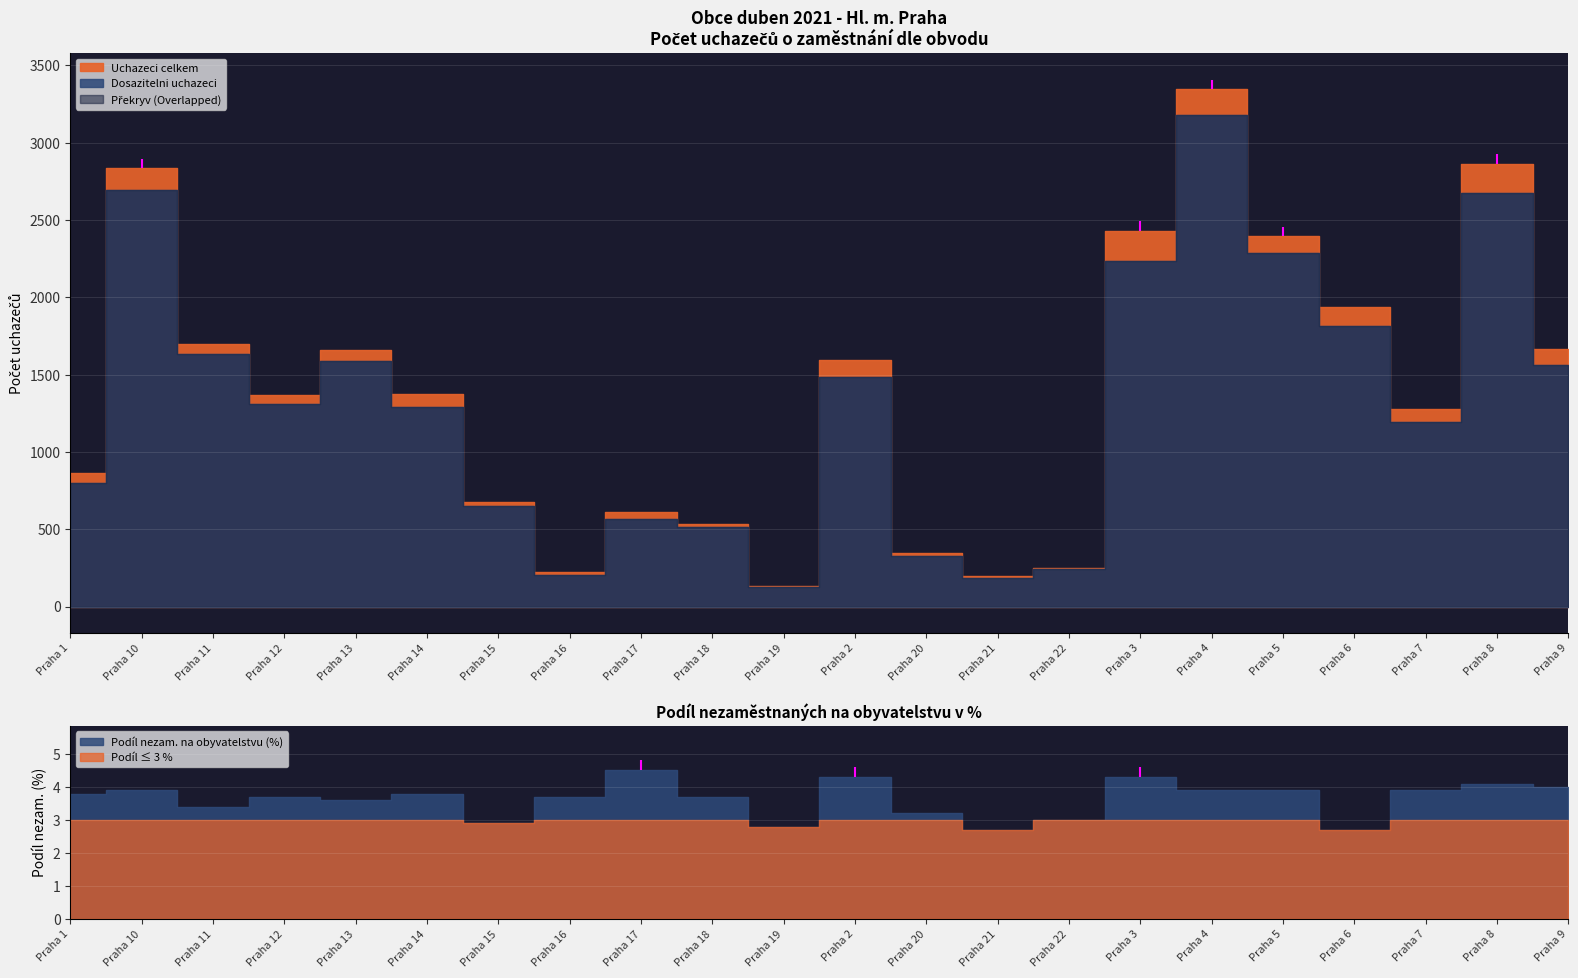

Reading left to right, list all the values displayed in this chart.

Uchazeci celkem: Praha 1=866.0	Praha 10=2834.0	Praha 11=1699.0	Praha 12=1371.0	Praha 13=1659.0	Praha 14=1378.0	Praha 15=675.0	Praha 16=226.0	Praha 17=612.0	Praha 18=534.0	Praha 19=132.0	Praha 2=1595.0	Praha 20=347.0	Praha 21=198.0	Praha 22=251.0	Praha 3=2431.0	Praha 4=3349.0	Praha 5=2397.0	Praha 6=1939.0	Praha 7=1278.0	Praha 8=2865.0	Praha 9=1669.0
Dosazitelni uchazeci: Praha 1=798.0	Praha 10=2692.0	Praha 11=1632.0	Praha 12=1312.0	Praha 13=1589.0	Praha 14=1289.0	Praha 15=651.0	Praha 16=206.0	Praha 17=564.0	Praha 18=512.0	Praha 19=125.0	Praha 2=1485.0	Praha 20=329.0	Praha 21=186.0	Praha 22=241.0	Praha 3=2233.0	Praha 4=3179.0	Praha 5=2286.0	Praha 6=1815.0	Praha 7=1194.0	Praha 8=2673.0	Praha 9=1561.0
Podil nezam. %: Praha 1=3.8	Praha 10=3.9	Praha 11=3.4	Praha 12=3.7	Praha 13=3.6	Praha 14=3.8	Praha 15=2.9	Praha 16=3.7	Praha 17=4.5	Praha 18=3.7	Praha 19=2.8	Praha 2=4.3	Praha 20=3.2	Praha 21=2.7	Praha 22=3.0	Praha 3=4.3	Praha 4=3.9	Praha 5=3.9	Praha 6=2.7	Praha 7=3.9	Praha 8=4.1	Praha 9=4.0